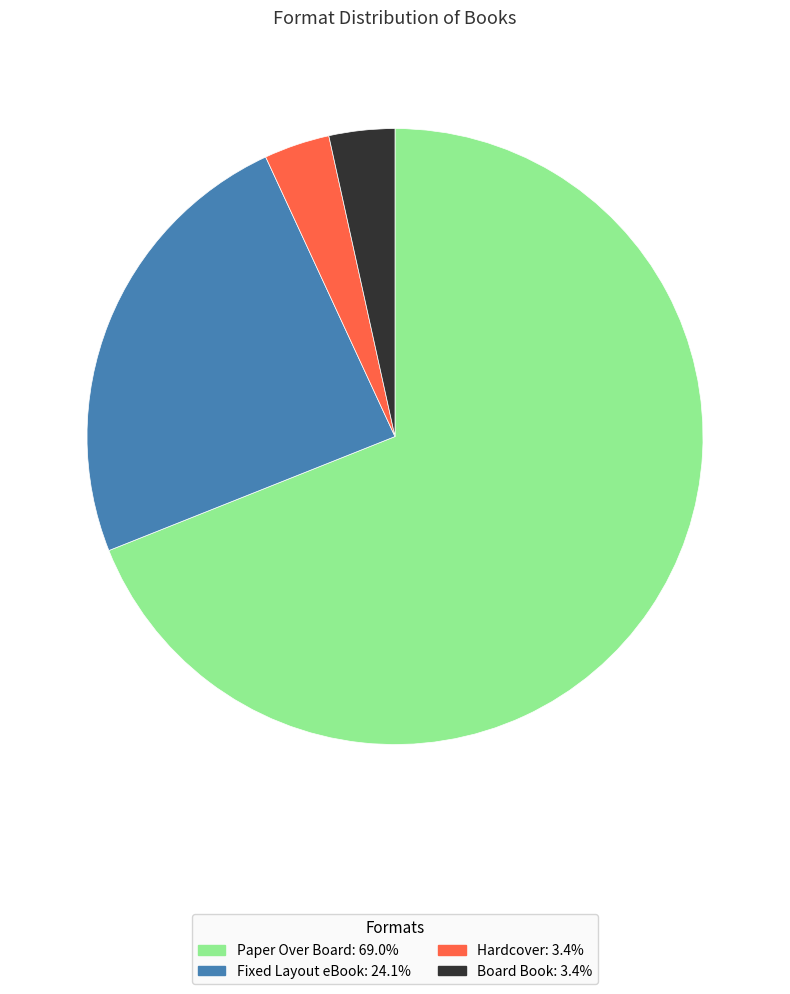

Approximately how many times larger is the value at Hardcover compared to Board Book?

1.0